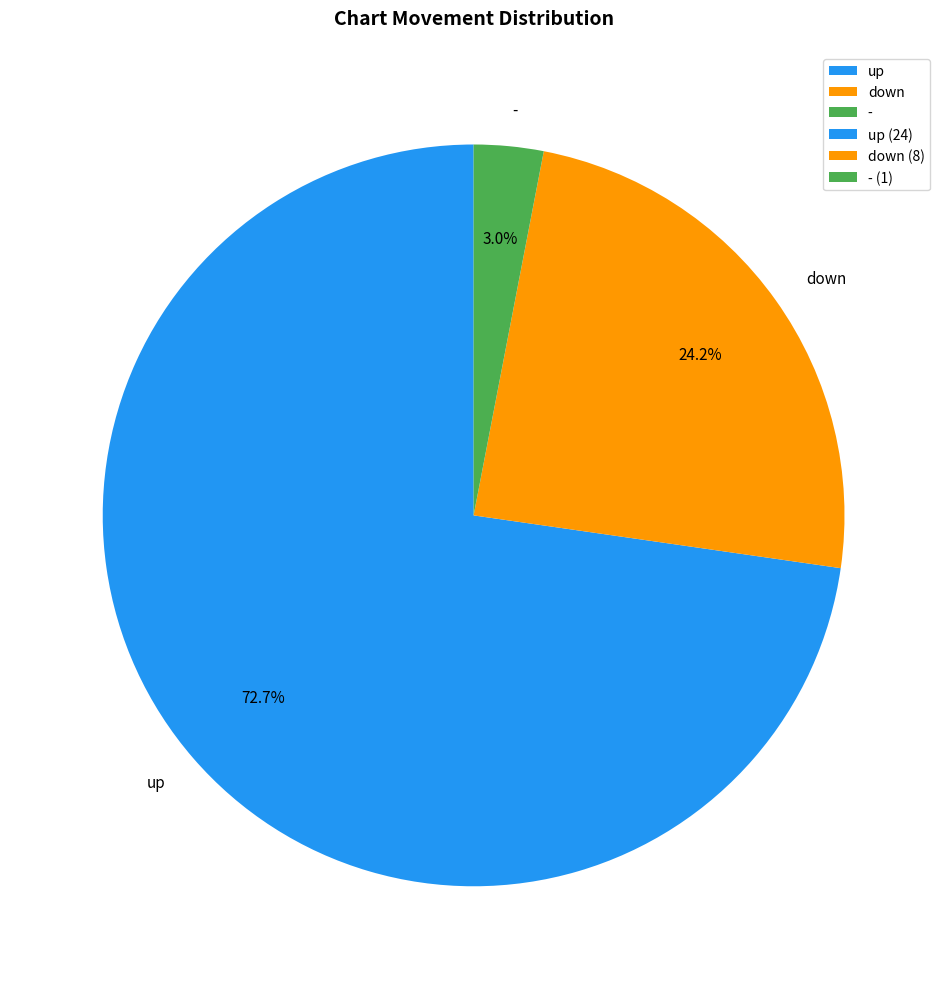

Rank the categories by value from lowest to highest.

-, down, up